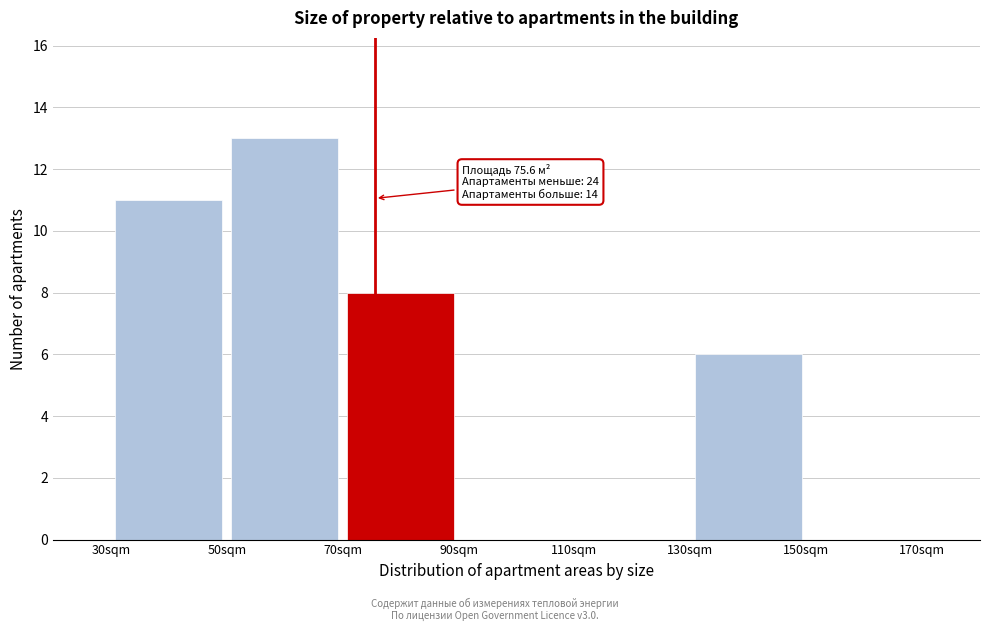

Over which range of the x-axis is the bar tallest?

50 to 70